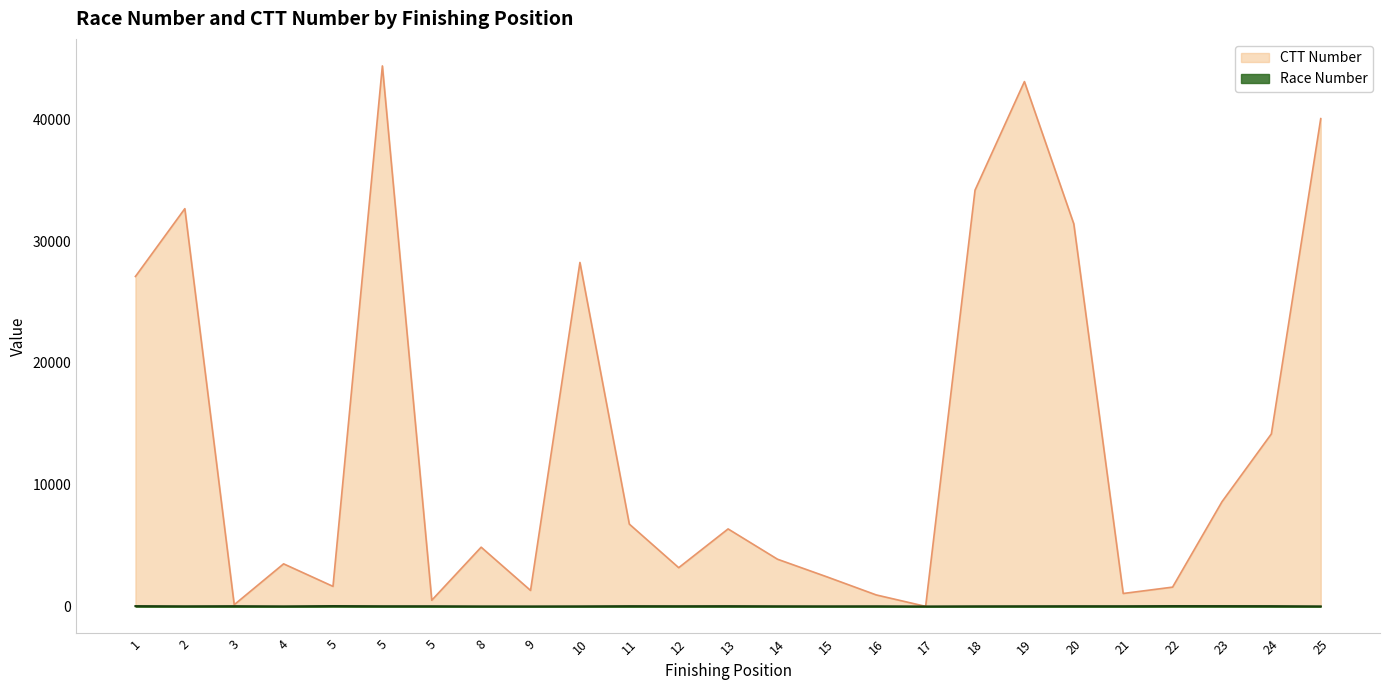

Which label corresponds to the largest value in the chart?

5